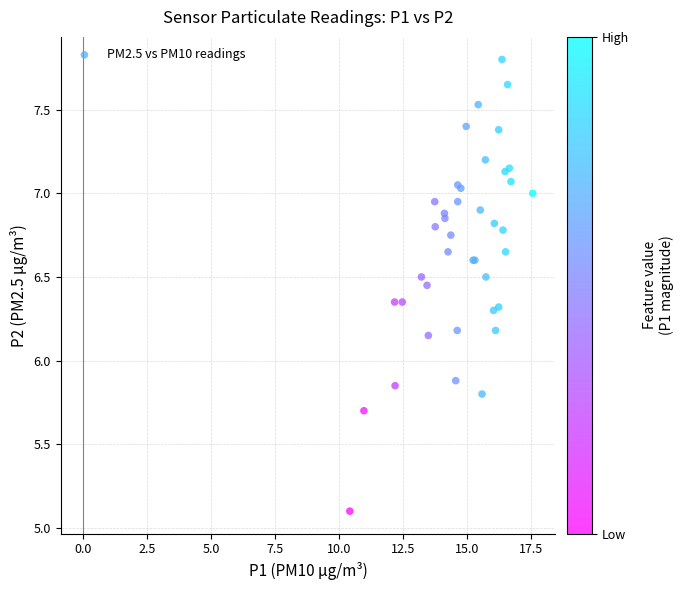

What Y value in the scatter plot is closest to 6?

5.9